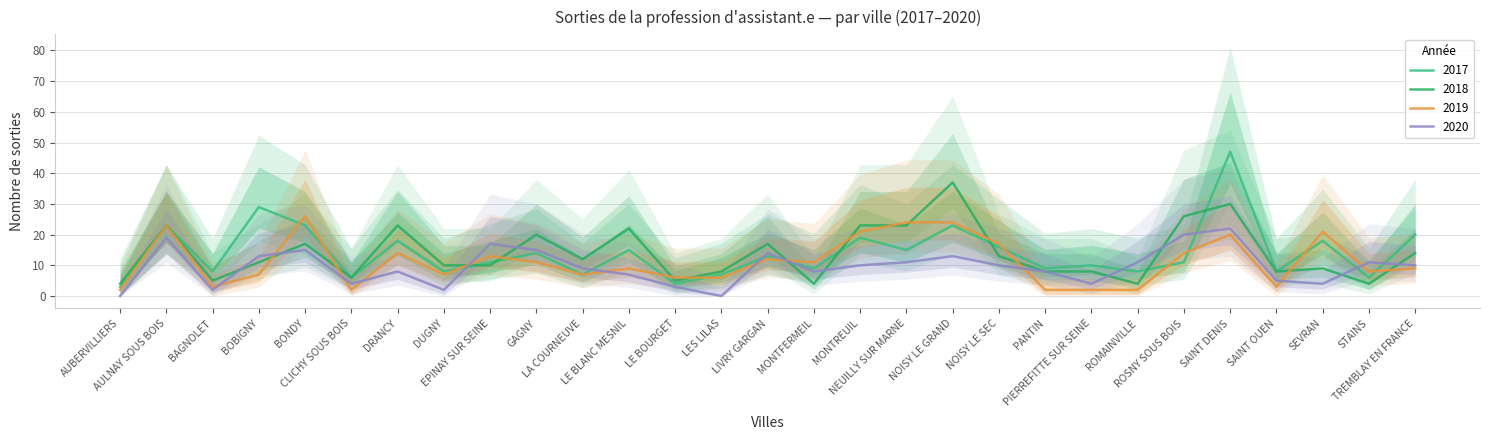

Count the number of categories in the chart.

29